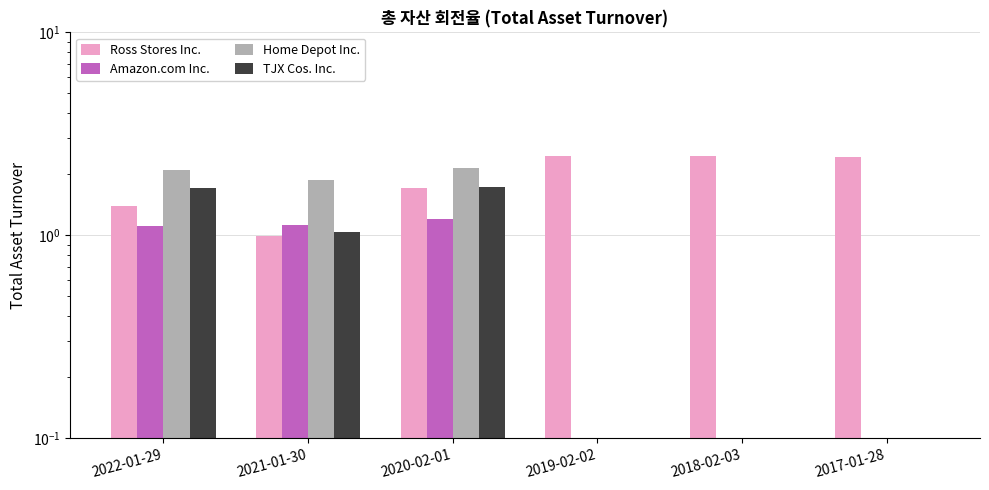

What is the total value across all series at 2022-01-29?

6.3